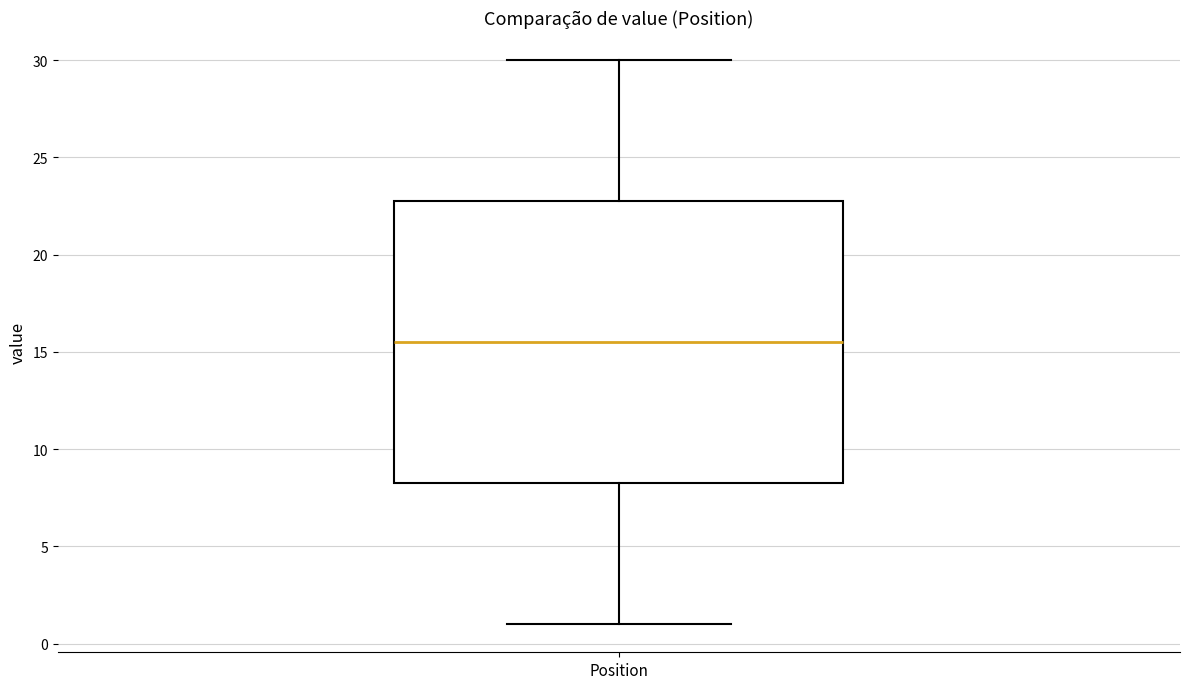

Where does the median line of the box for Position sit on the y-axis? The values are not printed on the chart, so give them approximately, as read against the axis.

15.5